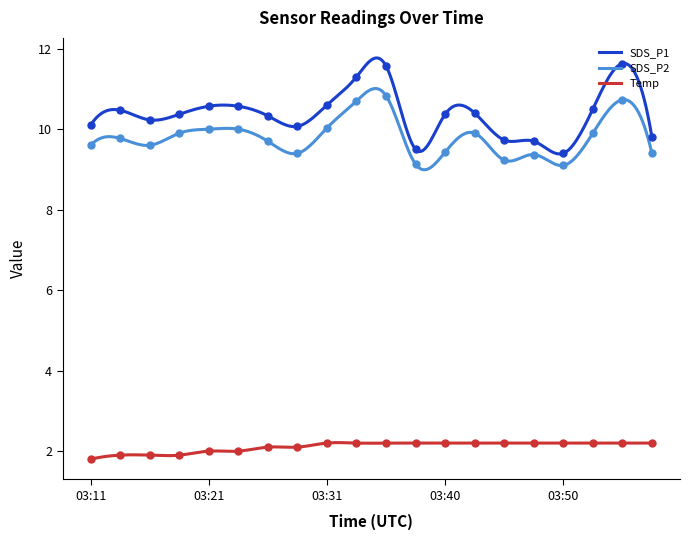

How many categories are shown in the chart?

20